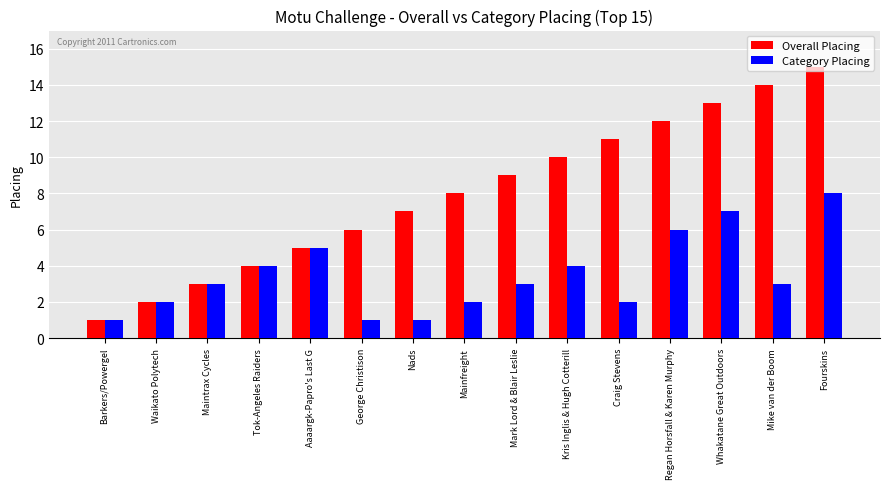

The Category Placing series shows 3 at Mike van der Boom. True or false?

True